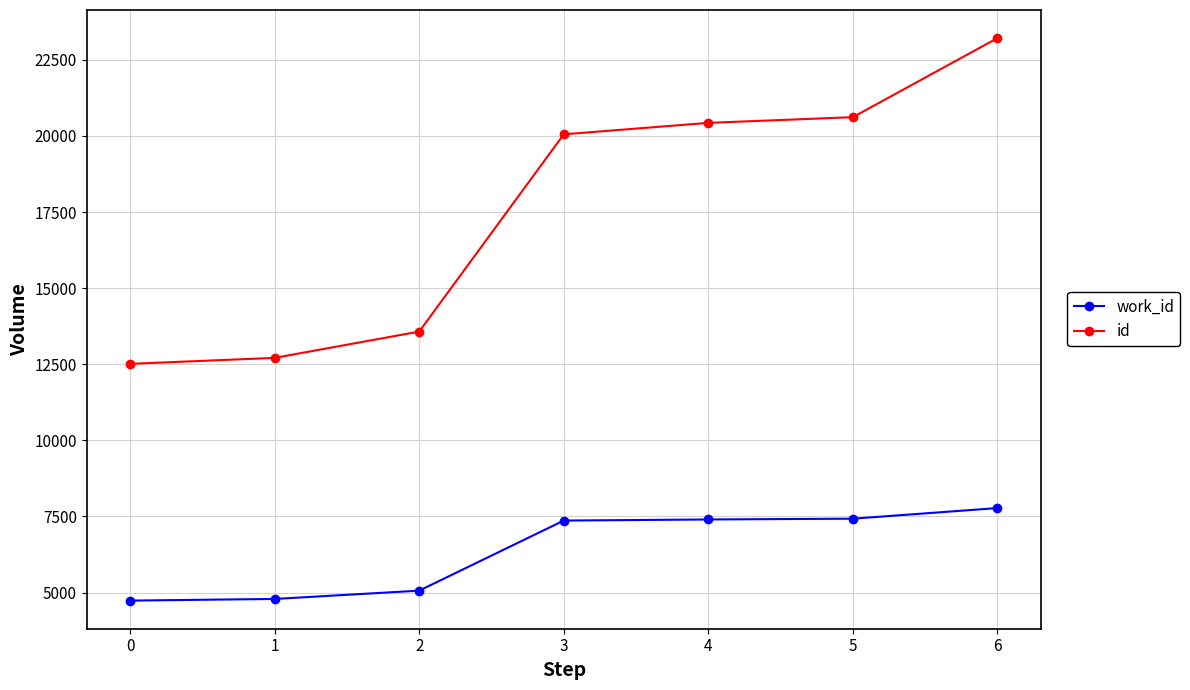

The value of id at 1 is 12710. True or false?

True